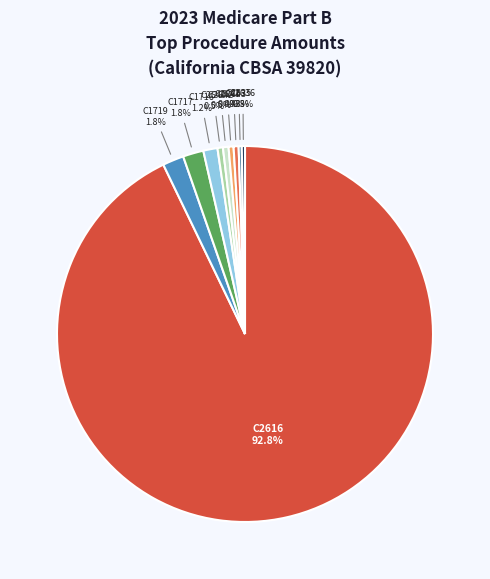

How many slices are in this pie chart?

10